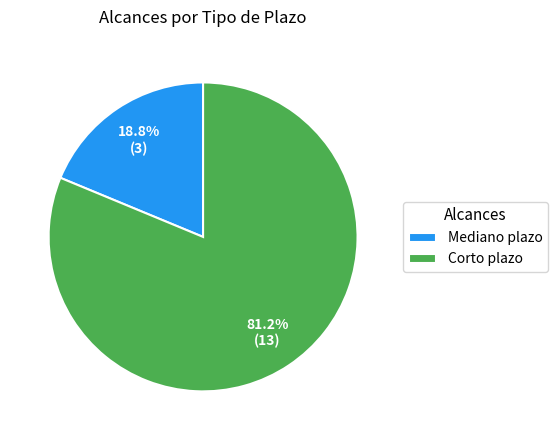

Which category has the smallest portion of the pie?

Mediano plazo